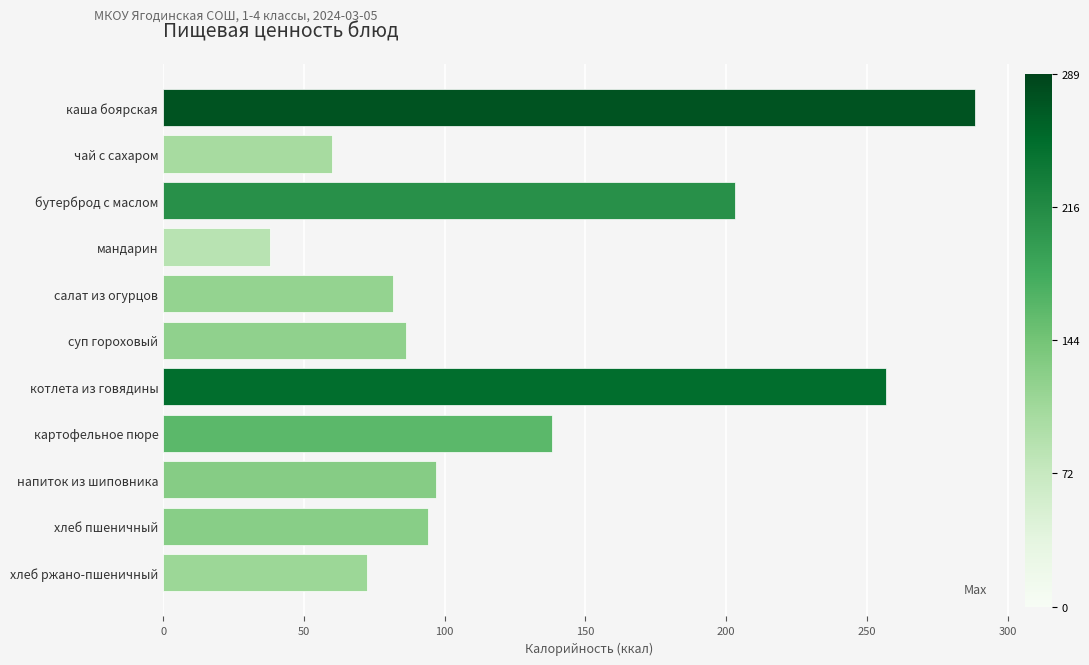

Approximately how many times larger is the value at суп гороховый compared to картофельное пюре?

0.6